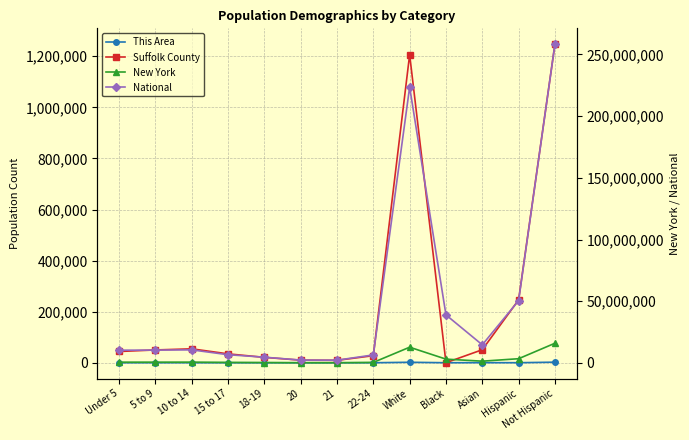

What is the difference between the maximum and second lowest values in the Suffolk County series?

1237689